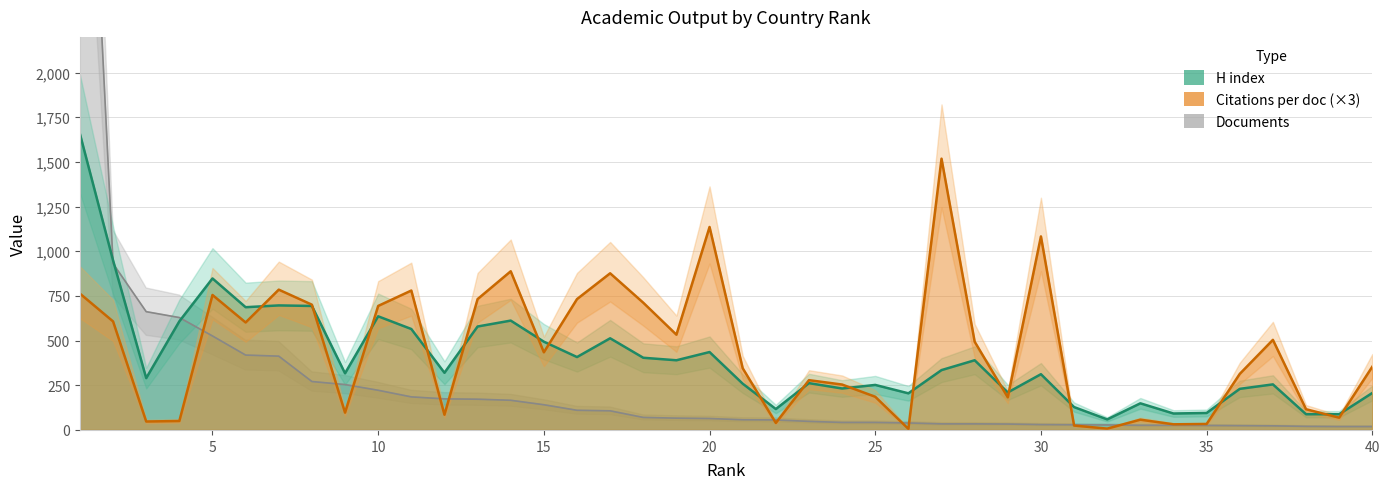

Does the chart have visible grid lines?

Yes